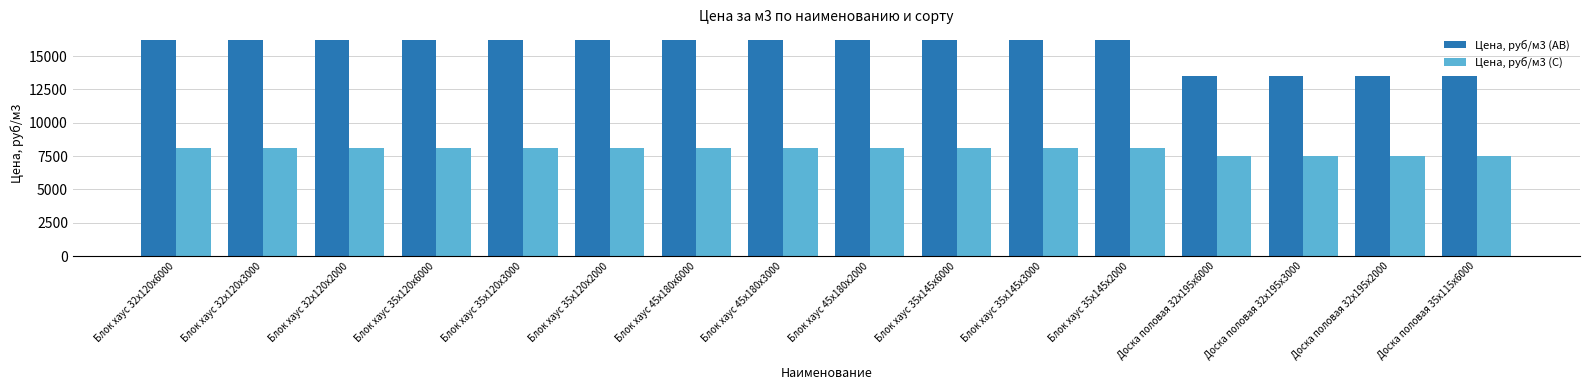

Which series has the largest total across all categories?

Цена, руб/м3 (АВ)